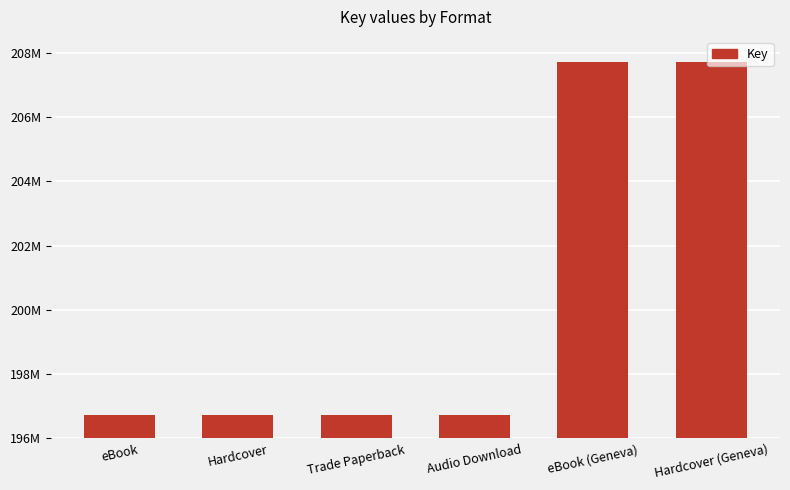

Does the chart contain any negative values?

No